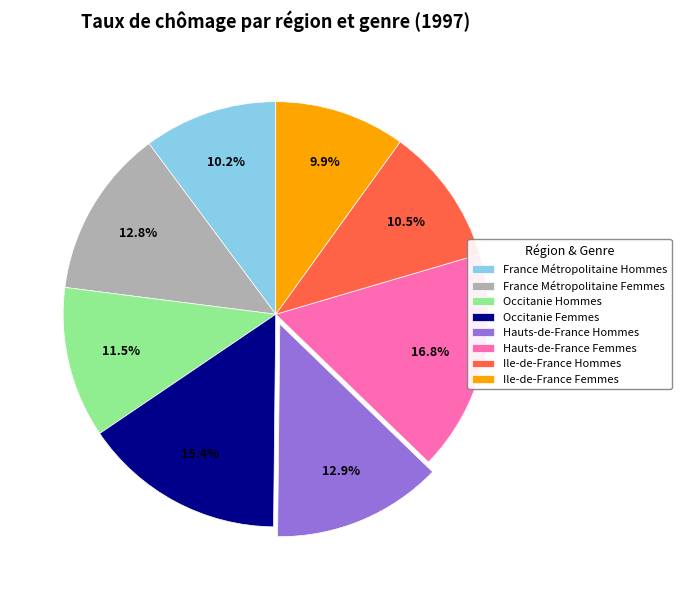

Is there any slice that represents more than half of the pie?

No